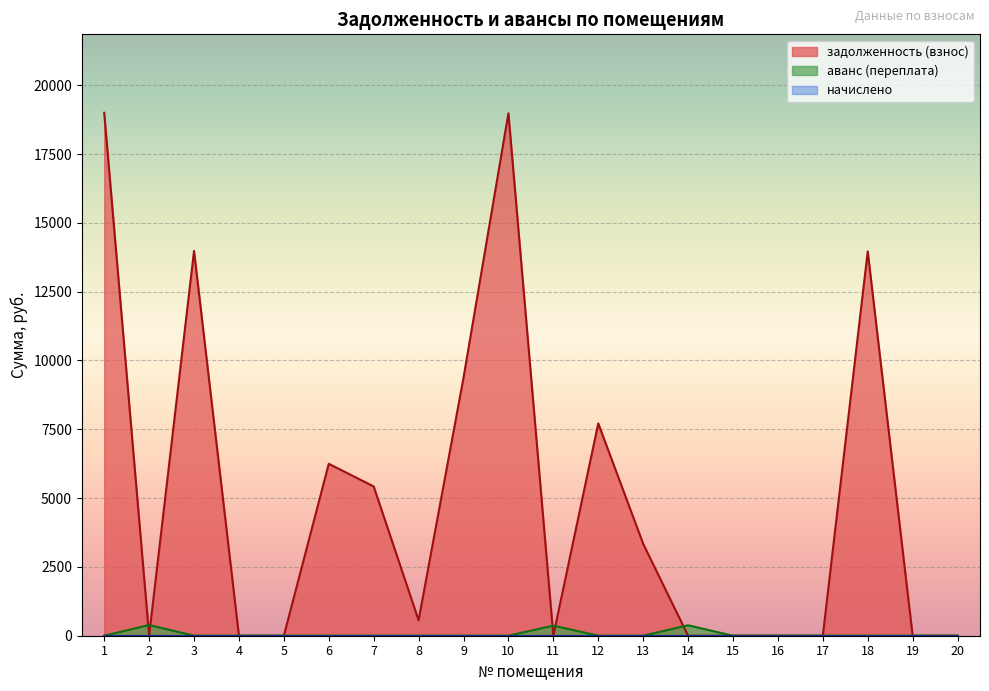

Is the value of начислено at 8 greater than the value of задолженность (пени) at 7?

No